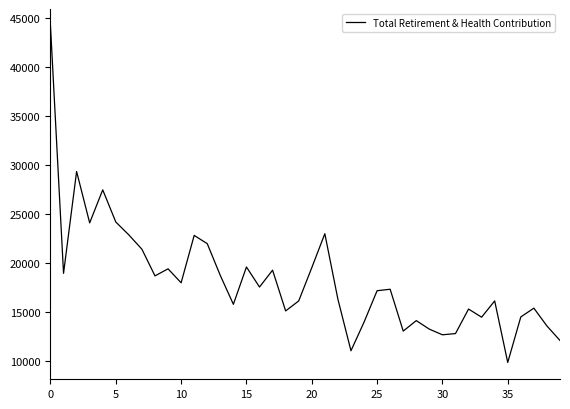

What is the difference between the maximum and second lowest values?

33147